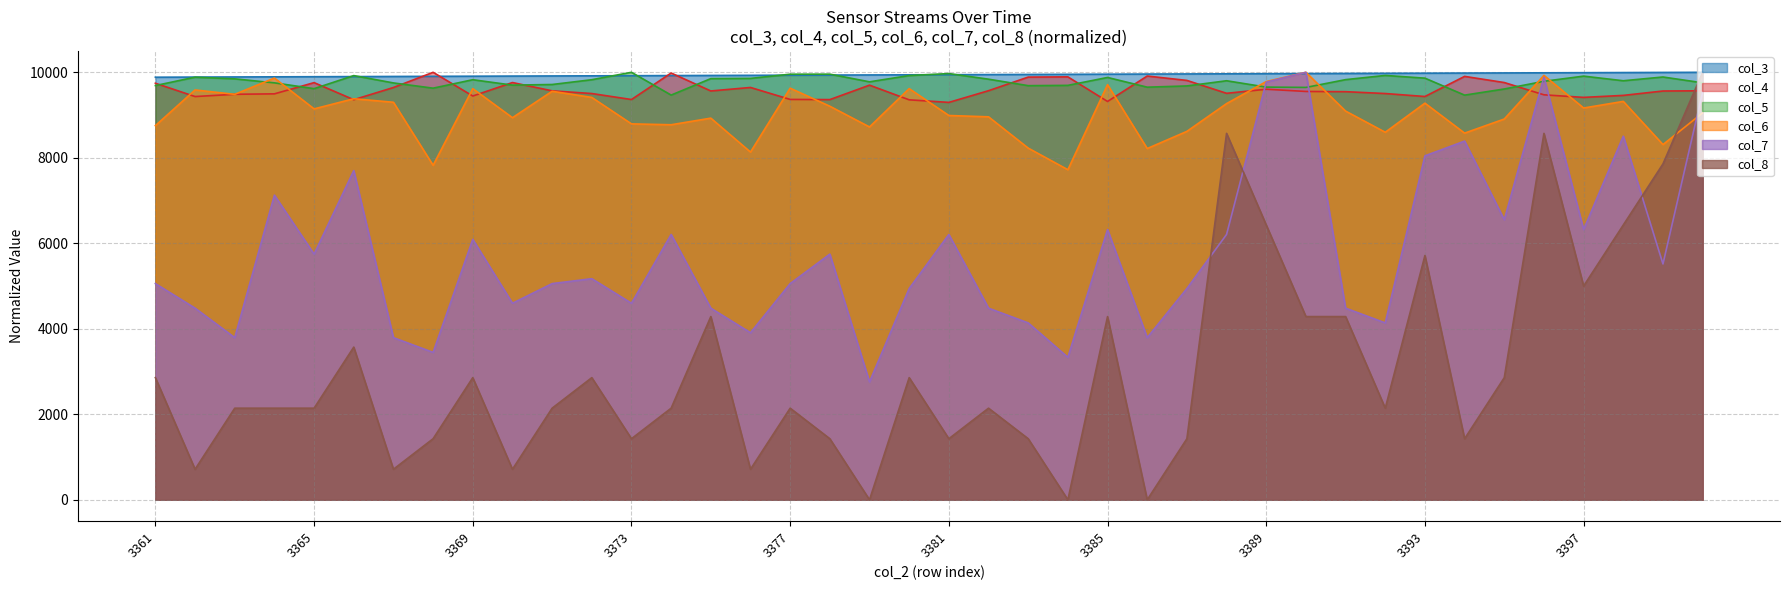

How many values in the col_6 series exceed 9144?

20